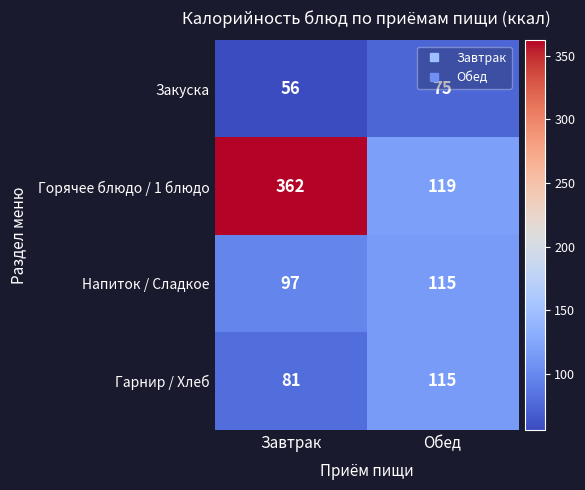

What is the sum of all Закуска values?

131